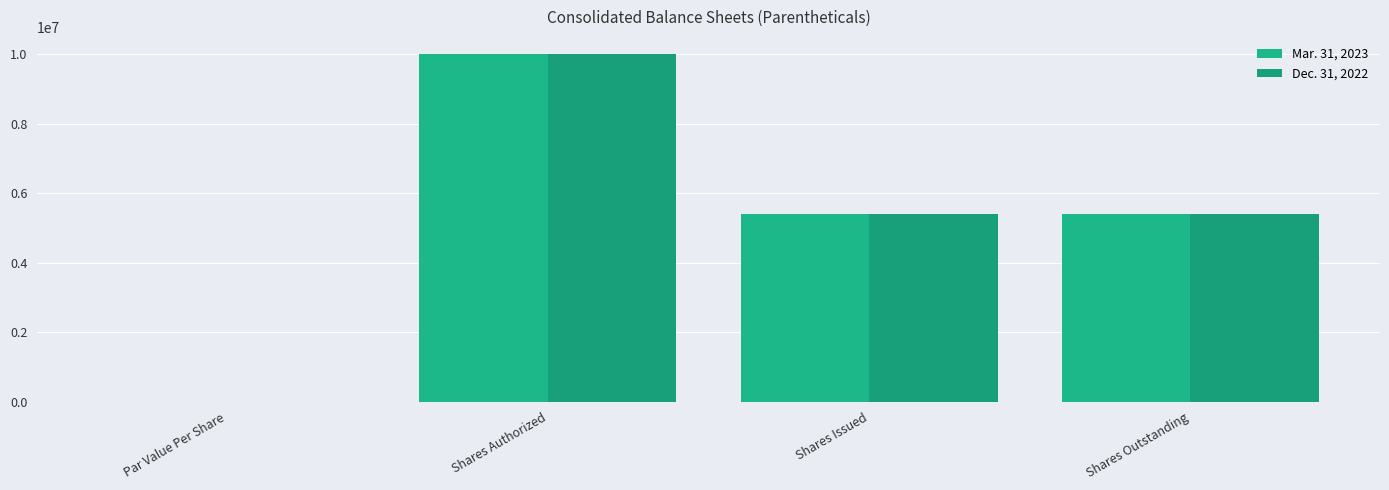

What is the average value of the Mar. 31, 2023 series?

5198979.5